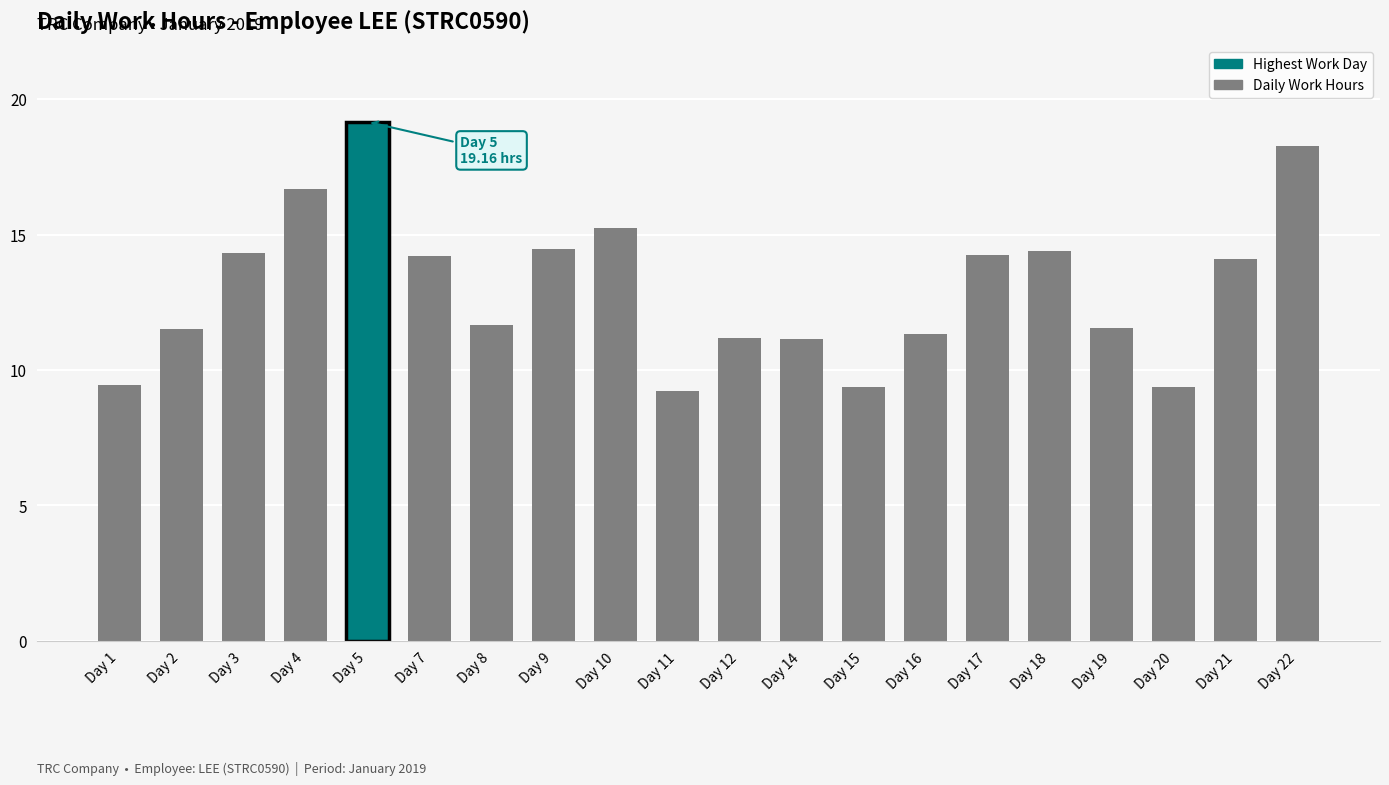

What is the approximate value at Day 20?

9.4